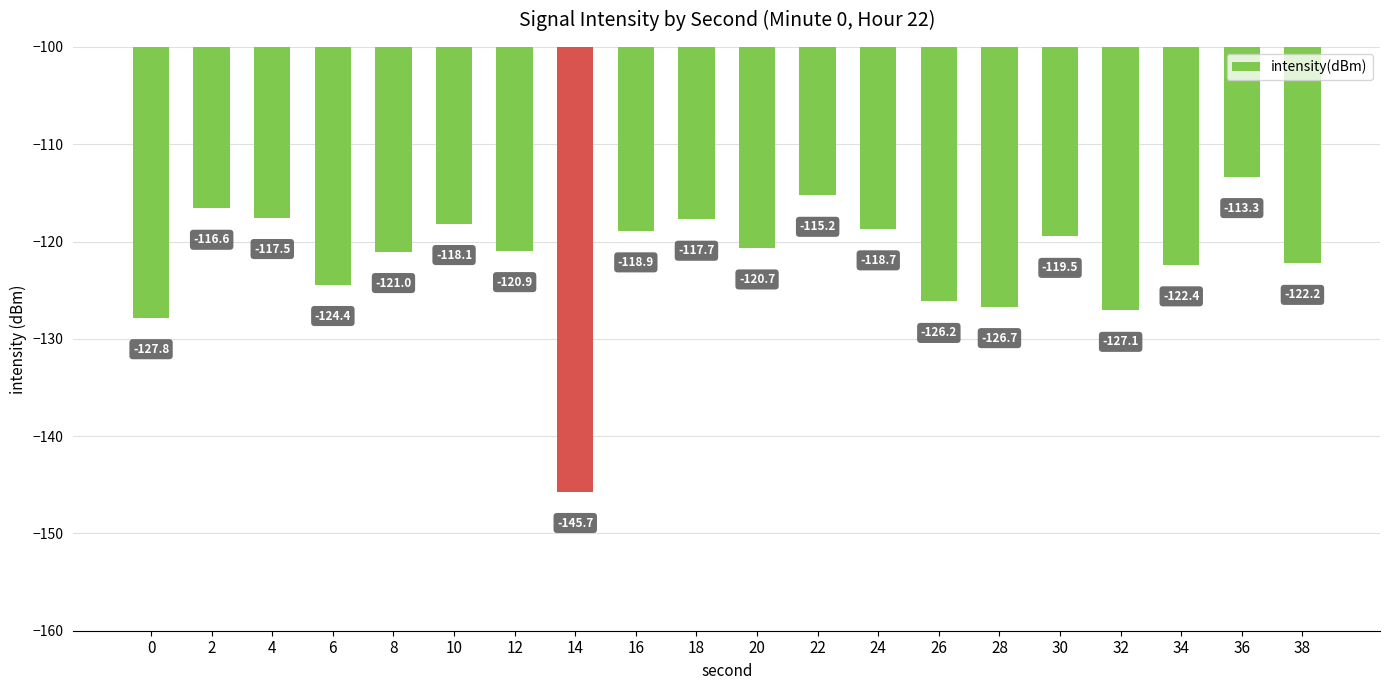

What is the average value?

-122.0